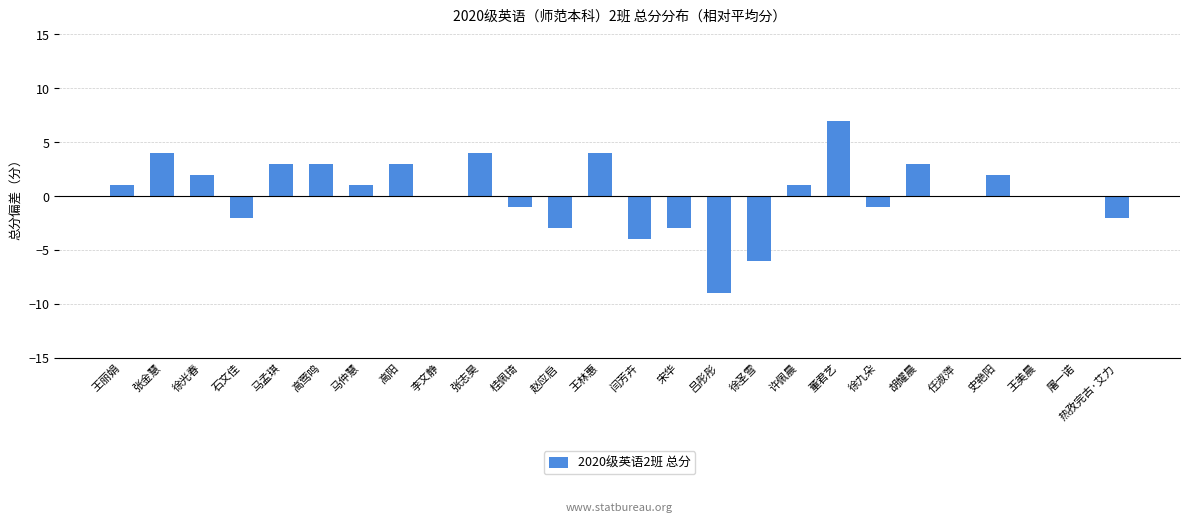

Reading left to right, list all the values displayed in this chart.

王丽娟=1	张金慧=4	徐光春=2	石文佳=-2	马孟琪=3	高莺鸣=3	马仲慧=1	高阳=3	李文静=0	张志昊=4	桂佩琦=-1	赵应启=-3	王林惠=4	闫芳卉=-4	宋华=-3	吕彤彤=-9	徐圣雪=-6	许佩晨=1	董君艺=7	徐九朵=-1	胡耀晨=3	任淑萍=0	史艳阳=2	王美晨=0	屠一诺=0	热孜完古·艾力=-2